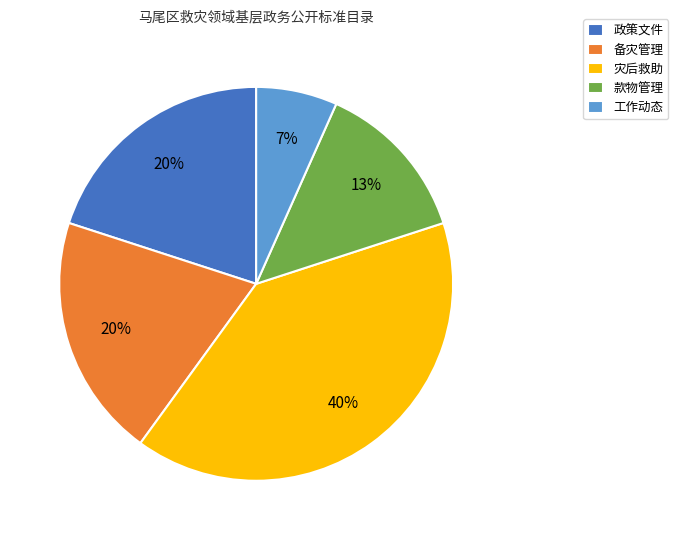

Is it true that 备灾管理 is 6% of the pie?

False